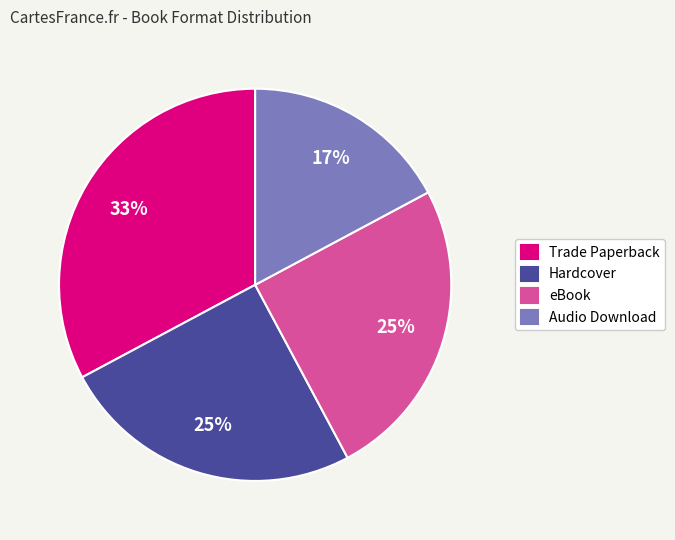

True or false: Trade Paperback accounts for 33% of the total.

True